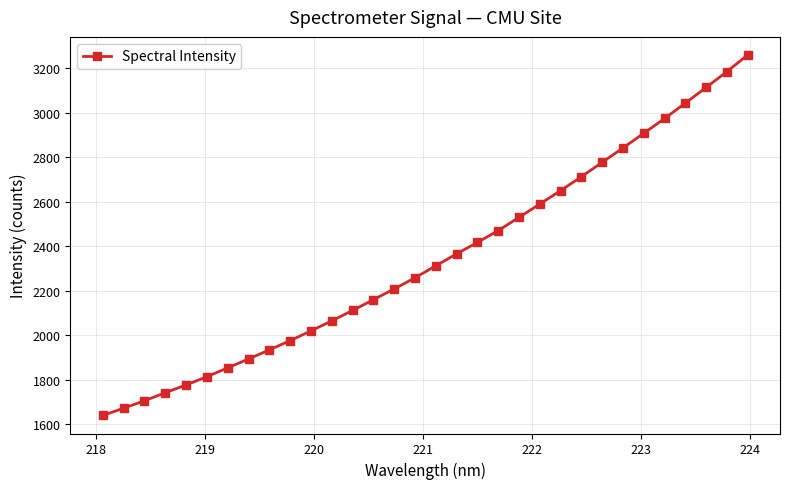

What is the minimum value shown in the chart?

1638.7